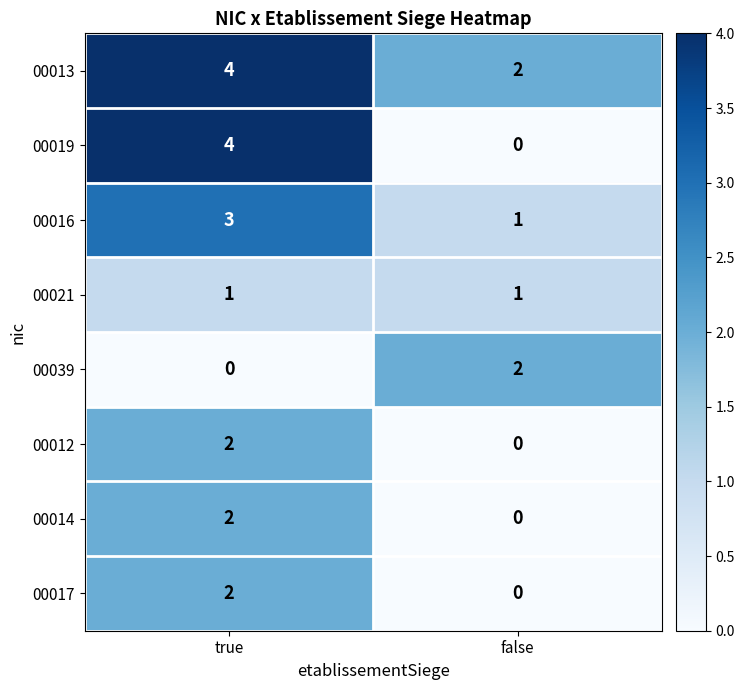

Which category has the highest value in the 00017 series?

true